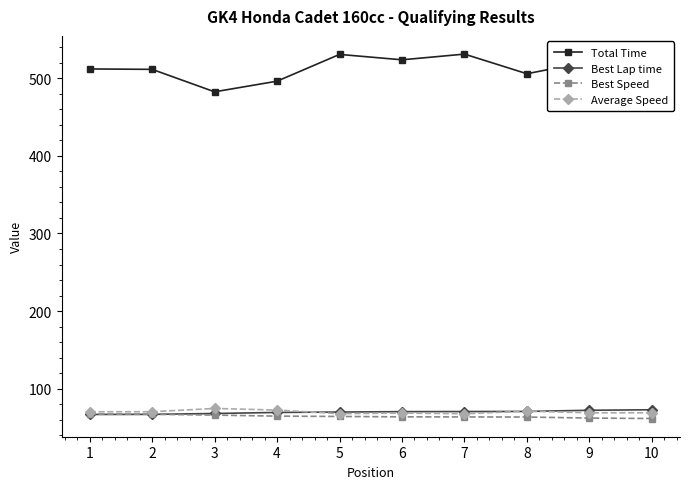

What is the difference between the Average Speed values at 1 and 10?

1.3